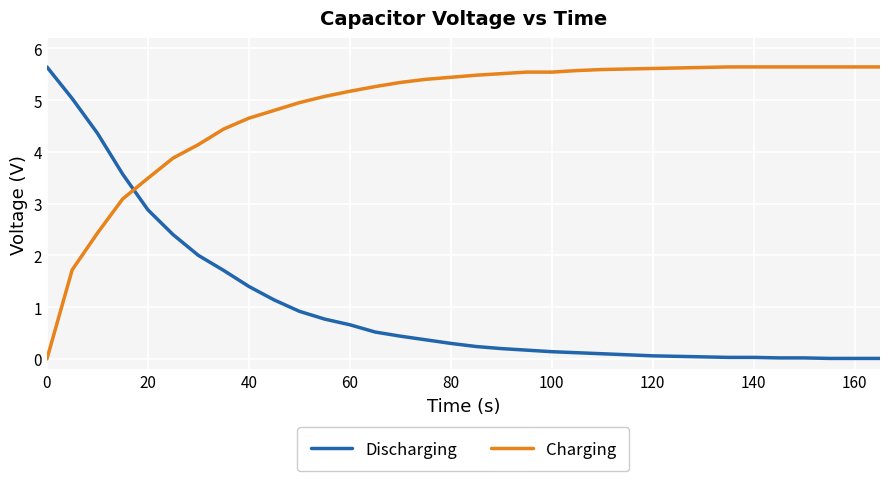

After their last crossing, which series has the higher values: Charging or Discharging?

Charging